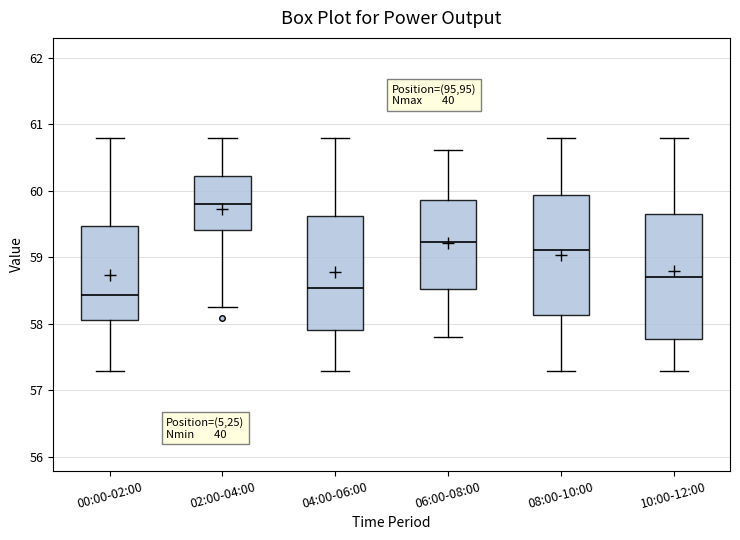

Reading left to right, transcribe this box plot: for each box, give where its median line is, the range the box spans, and where its two whiskers end, as read against the y-axis. The values are not printed on the chart, so give them approximately, as read against the axis.

00:00-02:00: median 58.4, box 58.1 to 59.5, whiskers 57.3 to 60.8
02:00-04:00: median 59.8, box 59.4 to 60.2, whiskers 58.3 to 60.8
04:00-06:00: median 58.5, box 57.9 to 59.6, whiskers 57.3 to 60.8
06:00-08:00: median 59.2, box 58.5 to 59.9, whiskers 57.8 to 60.6
08:00-10:00: median 59.1, box 58.1 to 59.9, whiskers 57.3 to 60.8
10:00-12:00: median 58.7, box 57.8 to 59.7, whiskers 57.3 to 60.8